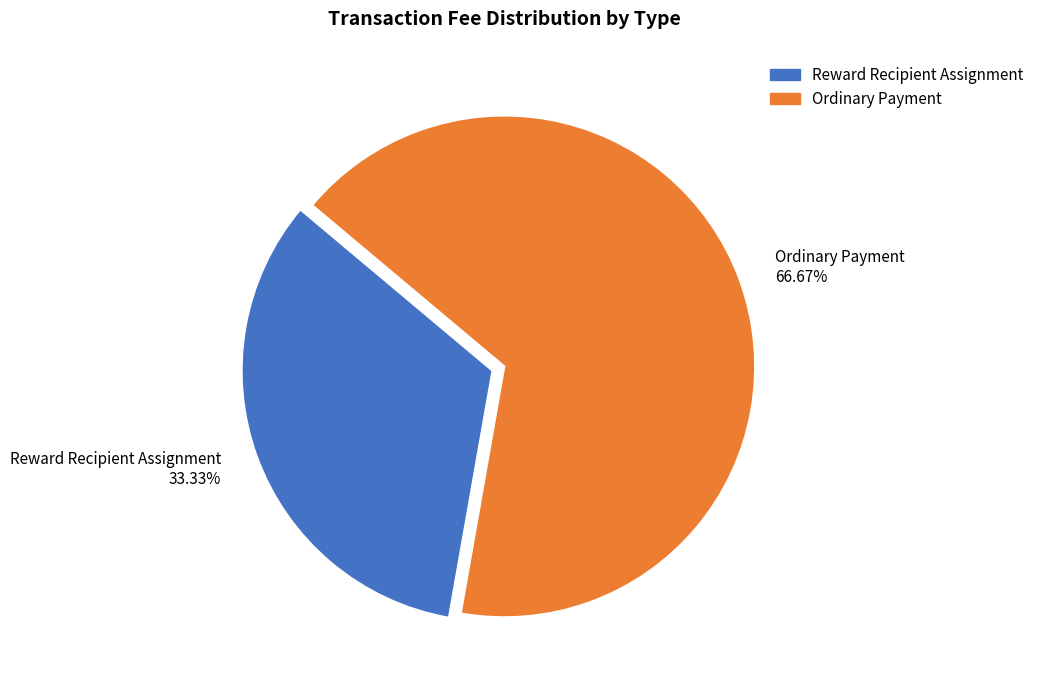

Rank the categories by value from highest to lowest.

Ordinary Payment, Reward Recipient Assignment